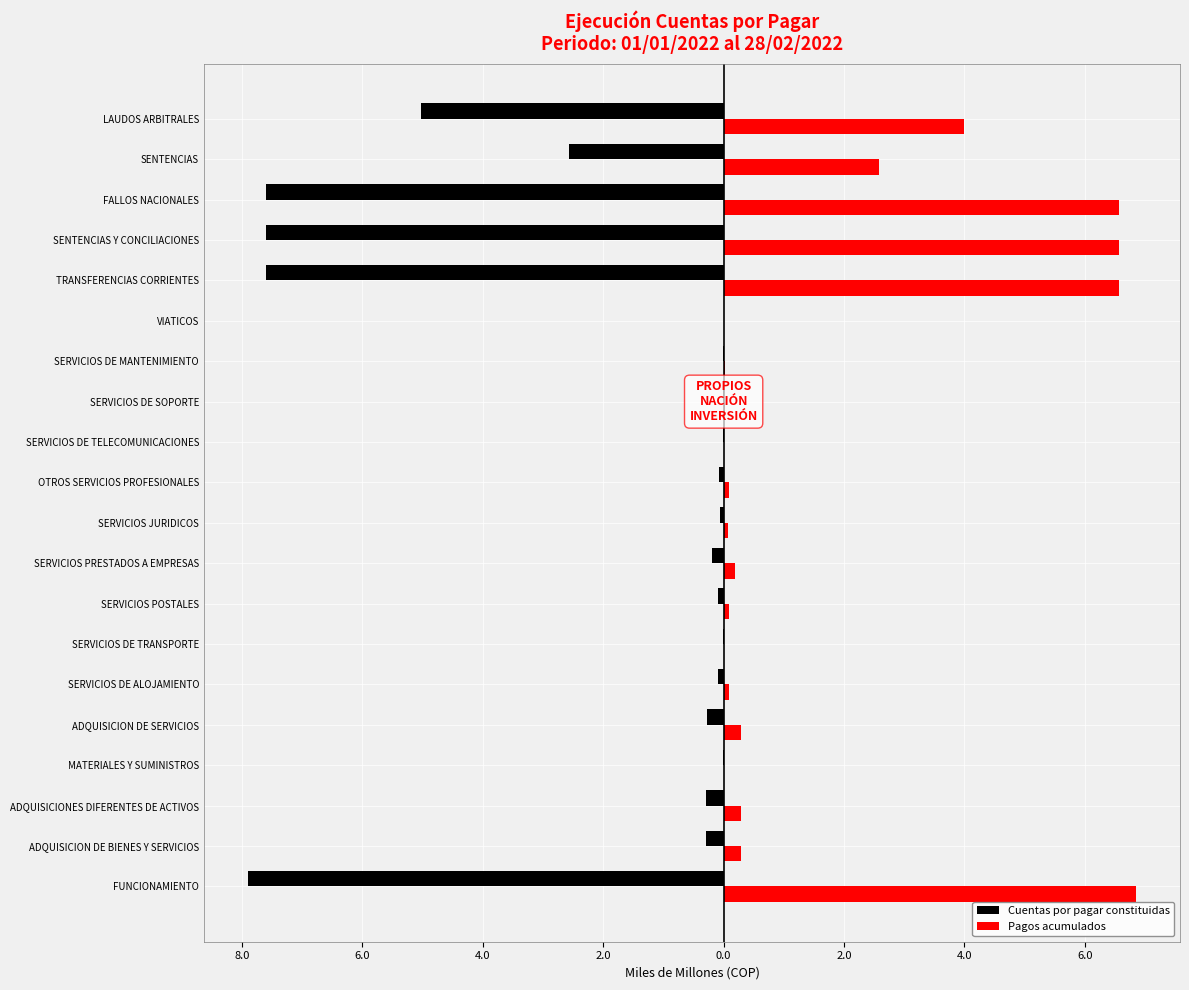

List the series in order of their peak value, lowest first.

Cuentas por pagar constituidas, Pagos acumulados